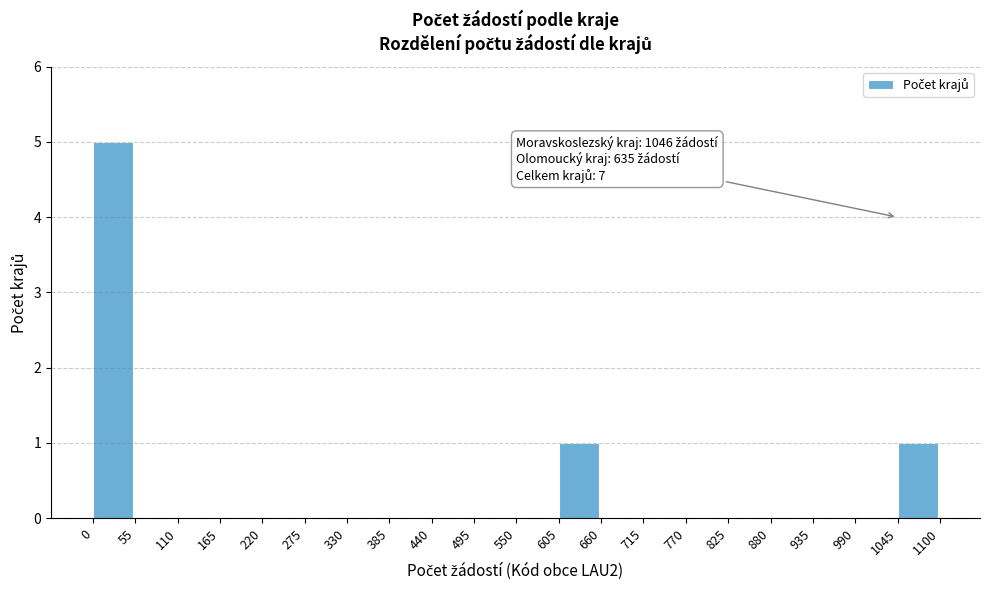

Reading left to right, what are all the values shown in this chart?

0=5	55=0	110=0	165=0	220=0	275=0	330=0	385=0	440=0	495=0	550=0	605=1	660=0	715=0	770=0	825=0	880=0	935=0	990=0	1045=1